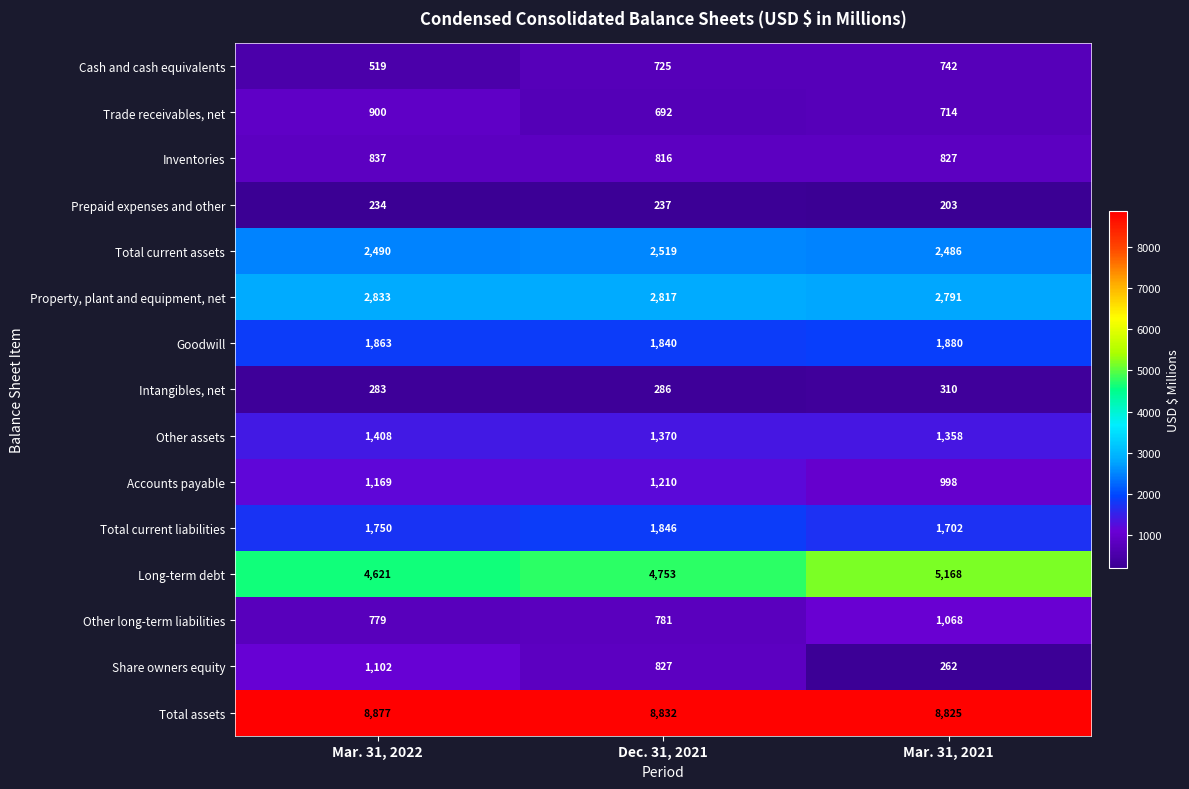

The value of Cash and cash equivalents at Mar. 31, 2021 is 742. True or false?

True